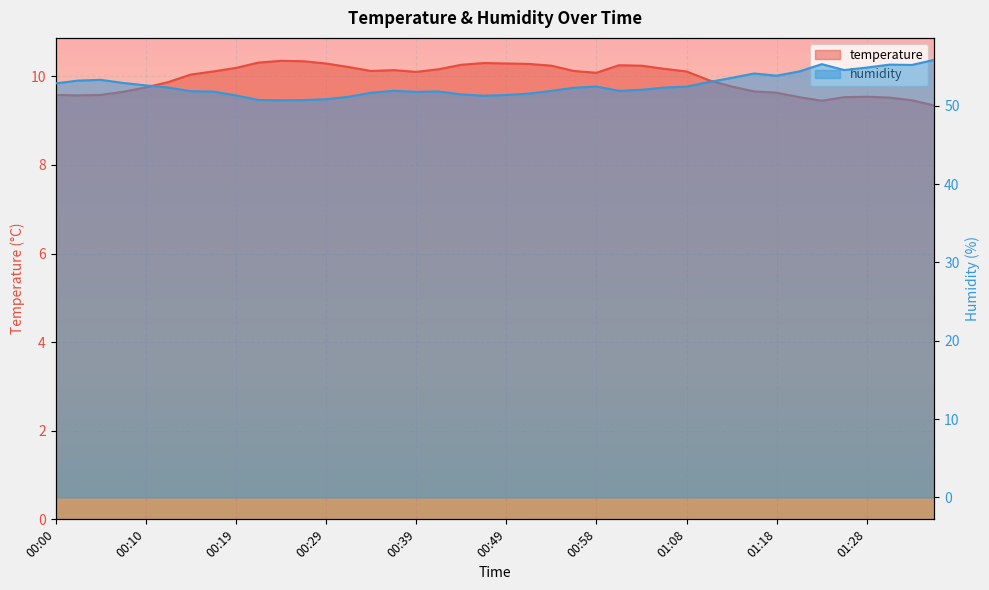

At which category is the sum across all series the highest?

01:35